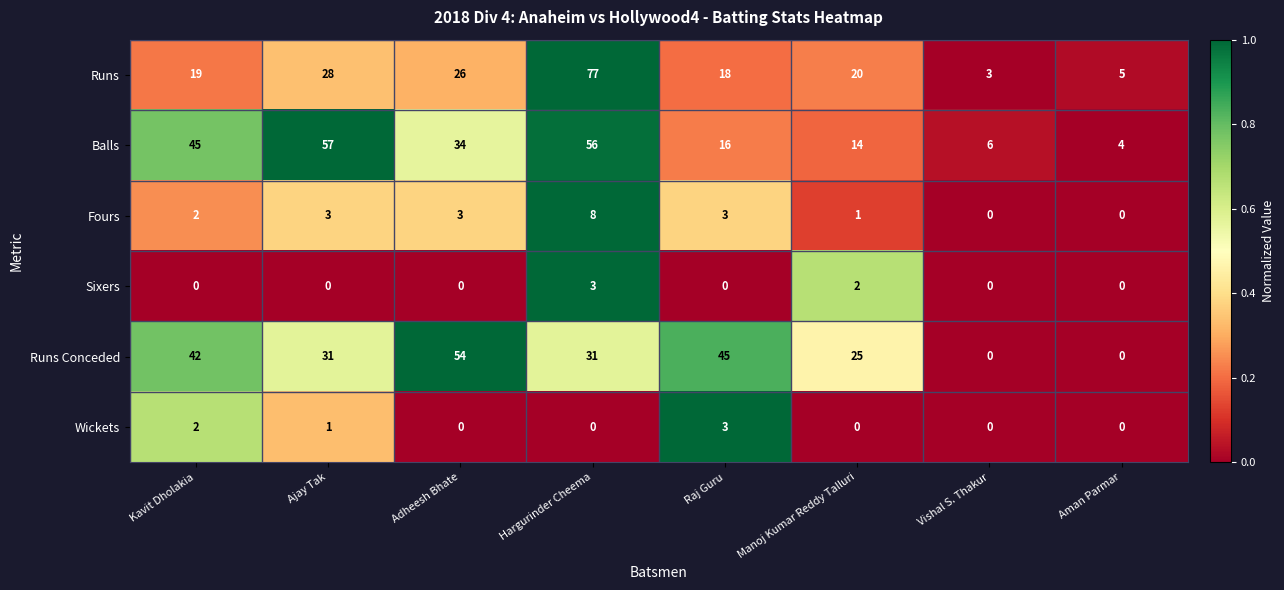

Which series has the largest total across all categories?

Balls